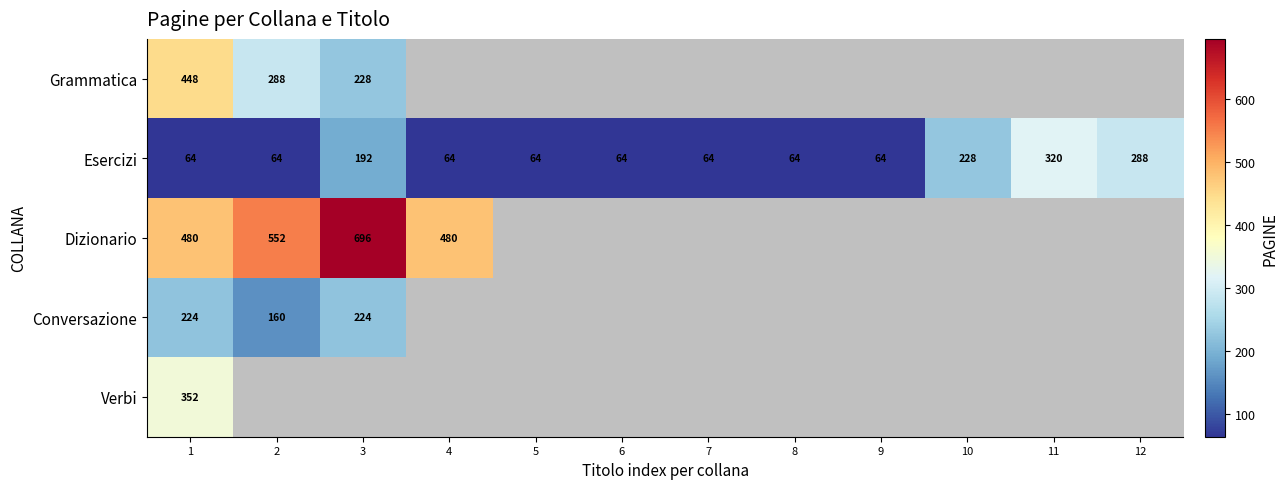

What is the average value of the Esercizi series?

128